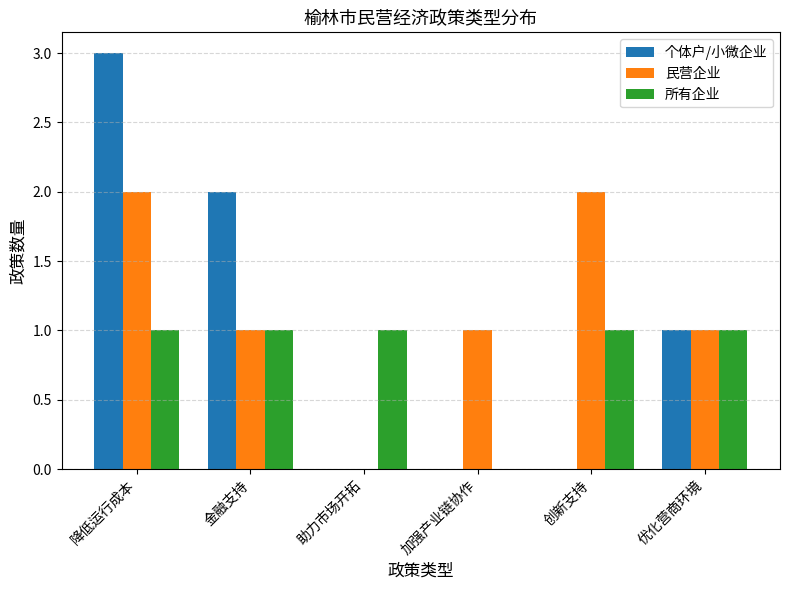

Reading left to right, extract all data points from this chart.

个体户/小微企业: 3	2	0	0	0	1
民营企业: 2	1	0	1	2	1
所有企业: 1	1	1	0	1	1